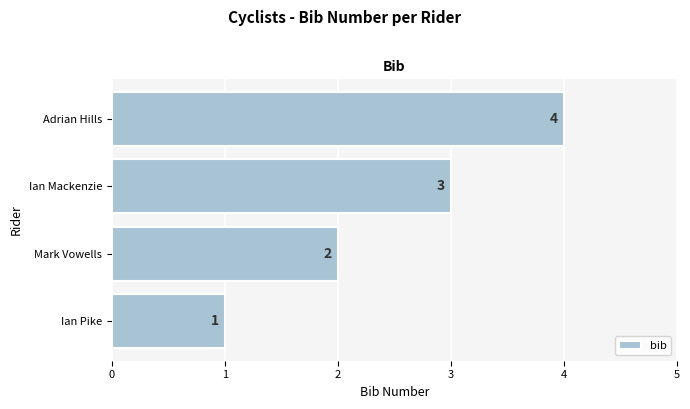

Count the number of data series in this chart.

1